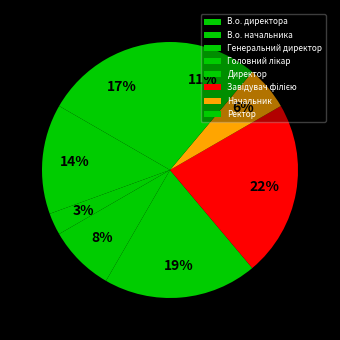

Count the number of slices in the pie.

8